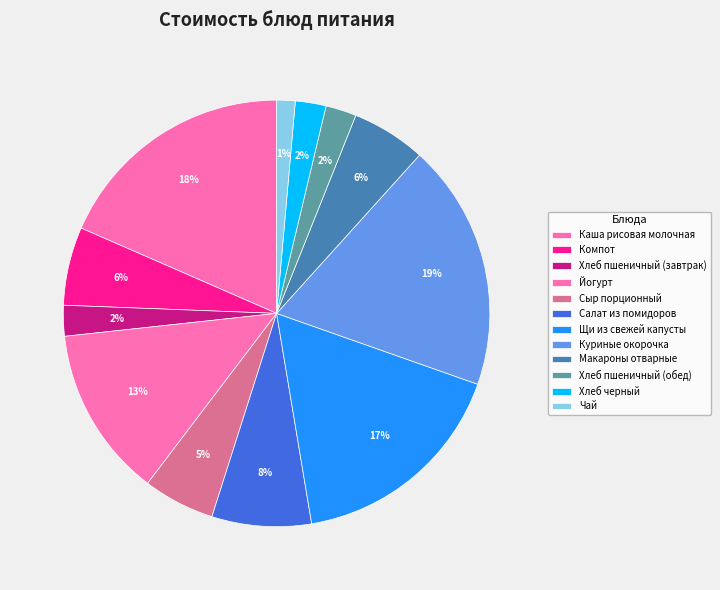

Rank the categories by value from lowest to highest.

Чай, Хлеб пшеничный (завтрак), Хлеб пшеничный (обед), Хлеб черный, Сыр порционный, Макароны отварные, Компот, Салат из помидоров, Йогурт, Щи из свежей капусты, Каша рисовая молочная, Куриные окорочка